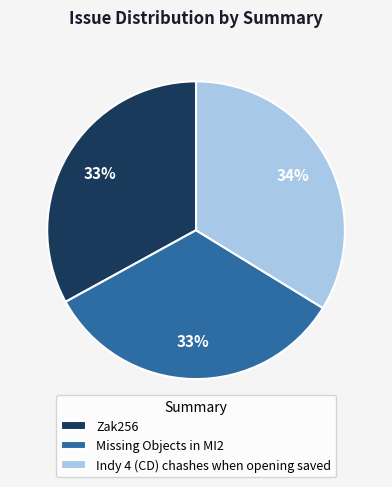

What is the largest slice in the pie chart?

Indy 4 (CD) chashes when opening saved